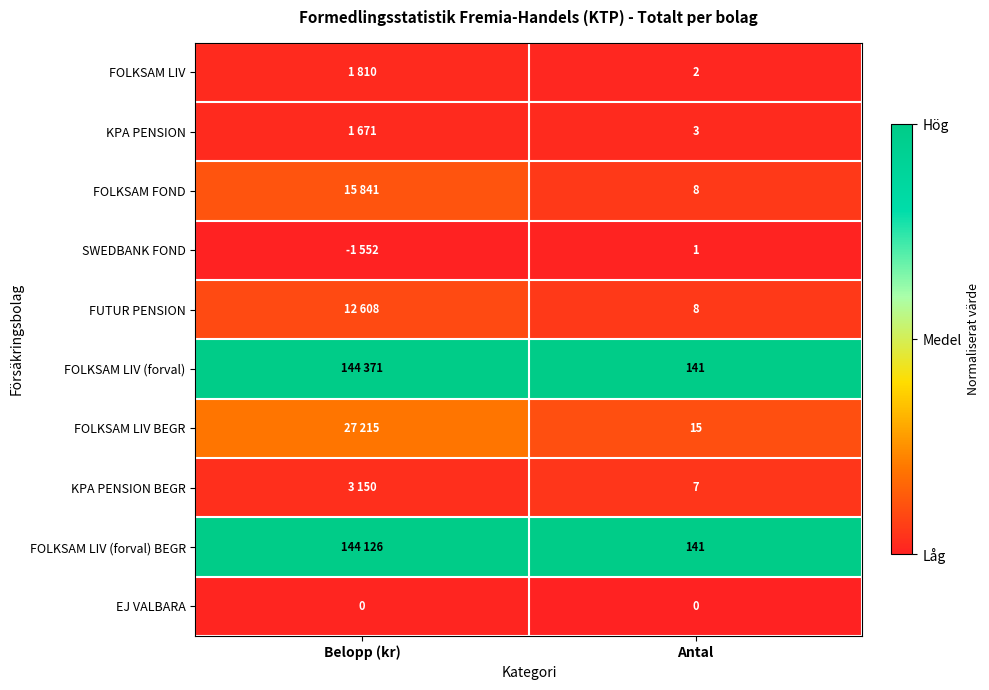

Is the value of FOLKSAM LIV (forval) at Antal greater than the value of FOLKSAM LIV at Antal?

Yes